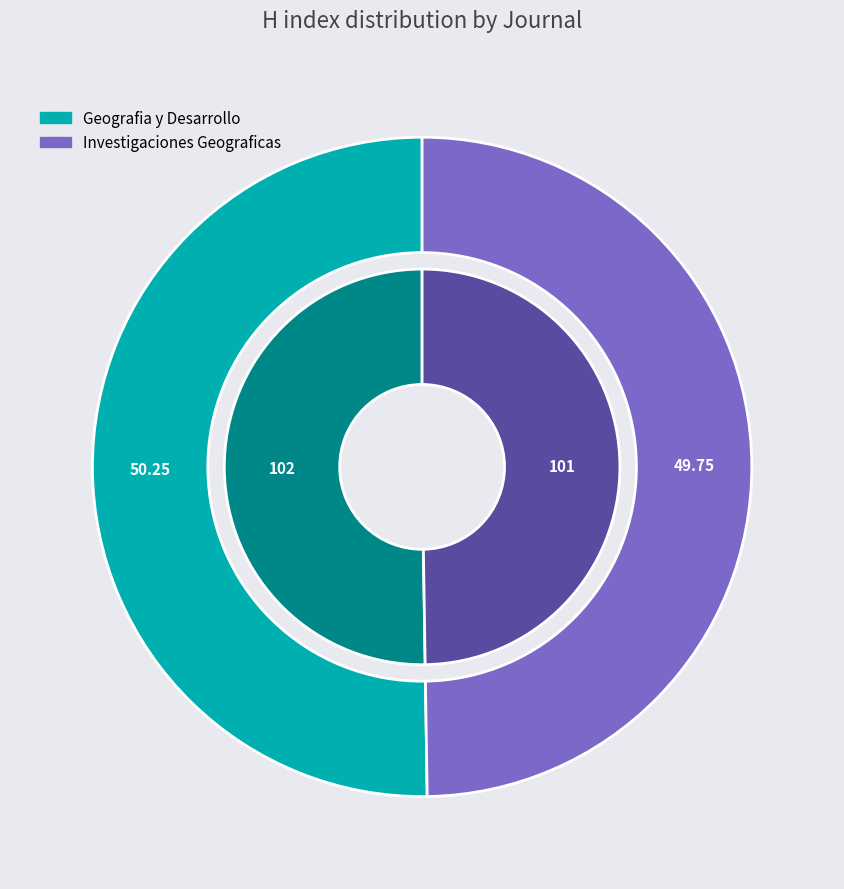

Combined, what portion of the pie is Geografia y Desarrollo and Investigaciones Geograficas?

100.0%